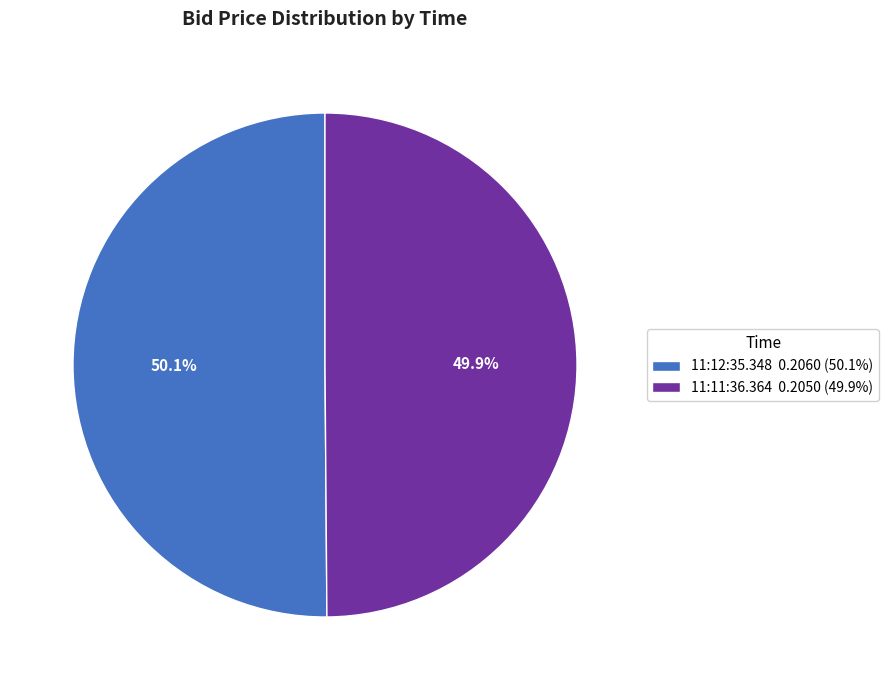

Does any single category account for the majority?

Yes